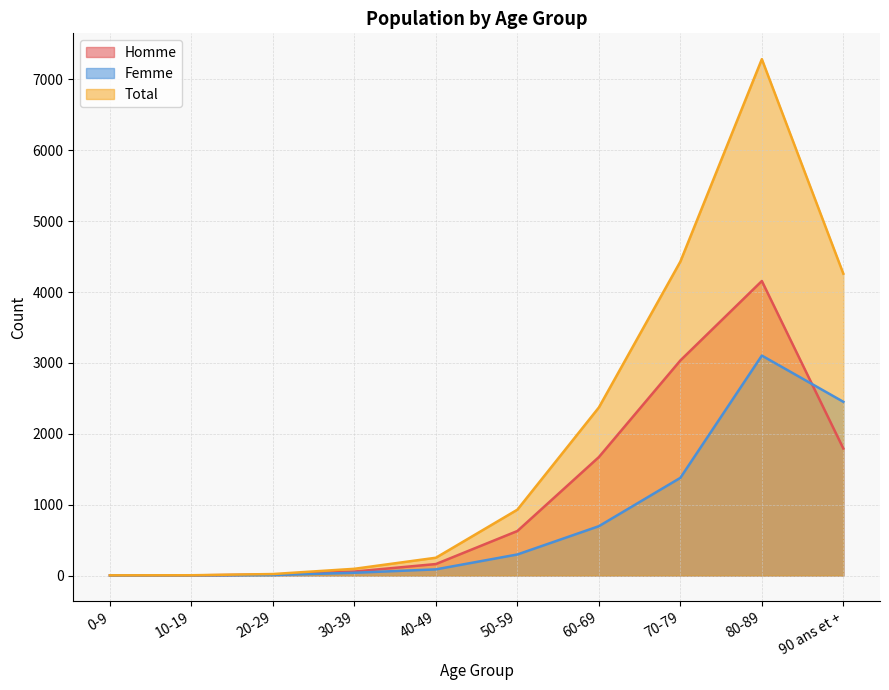

Reading right to left, extract all data points from this chart.

Homme: 1792	4155	3034	1671	628	162	56	14	2	2
Femme: 2451	3103	1378	696	297	87	39	7	2	1
Total: 4258	7285	4429	2371	929	251	95	21	4	3